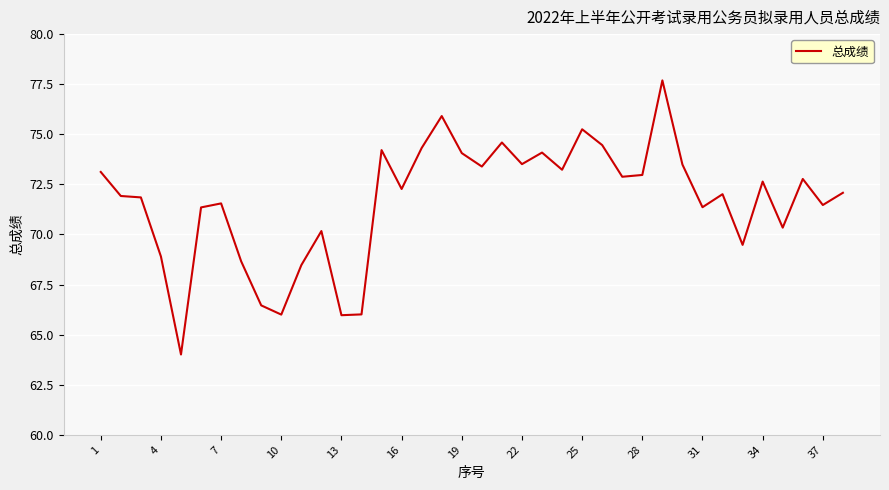

Count the number of data series in this chart.

1